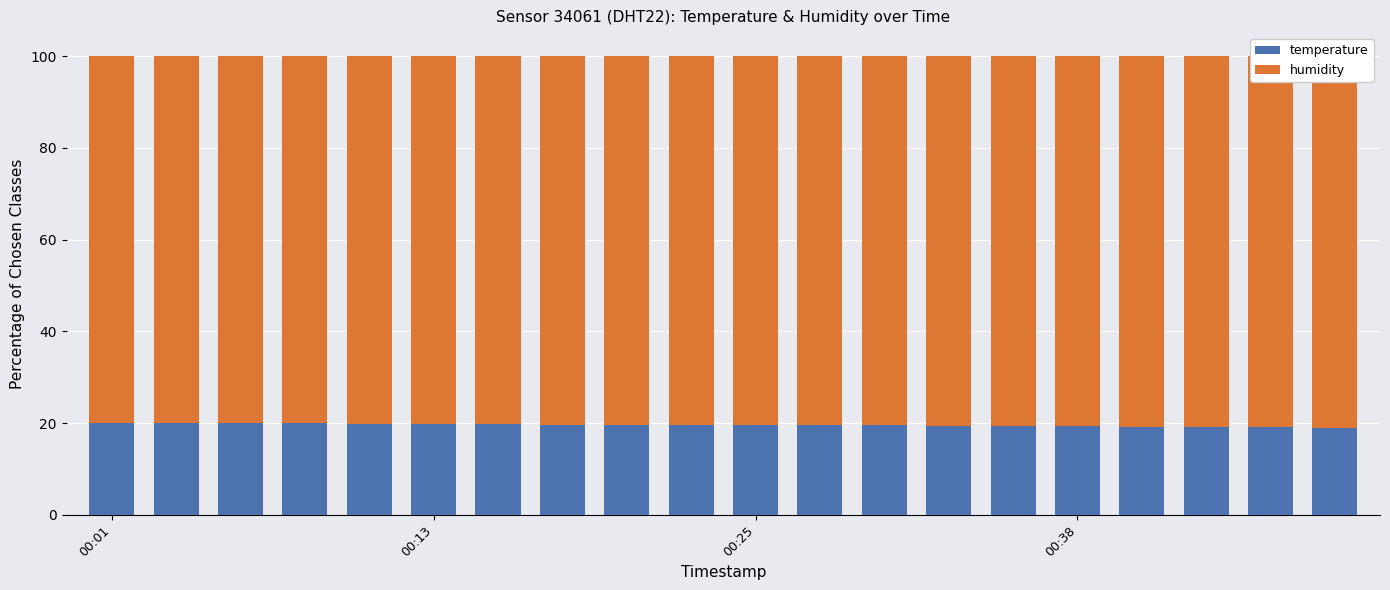

At which category is the sum across all series the highest?

19